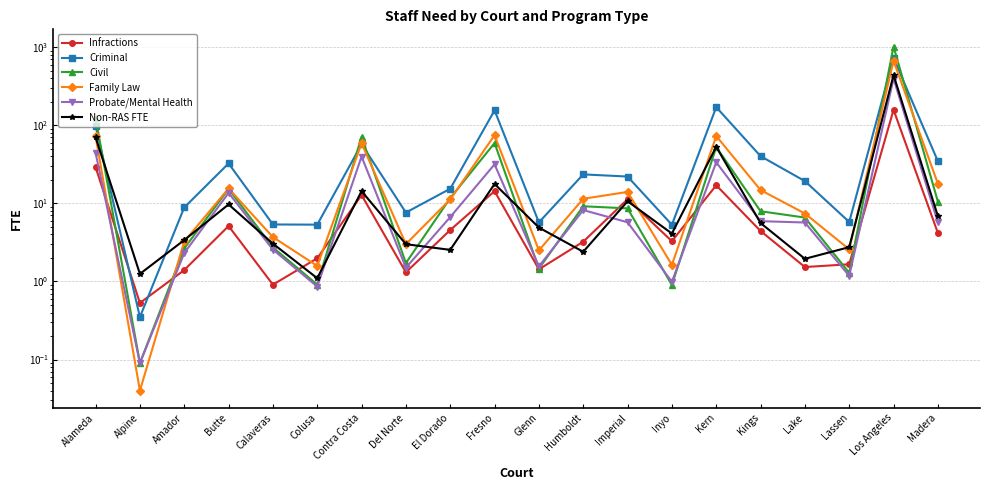

What position from the left is Calaveras?

5